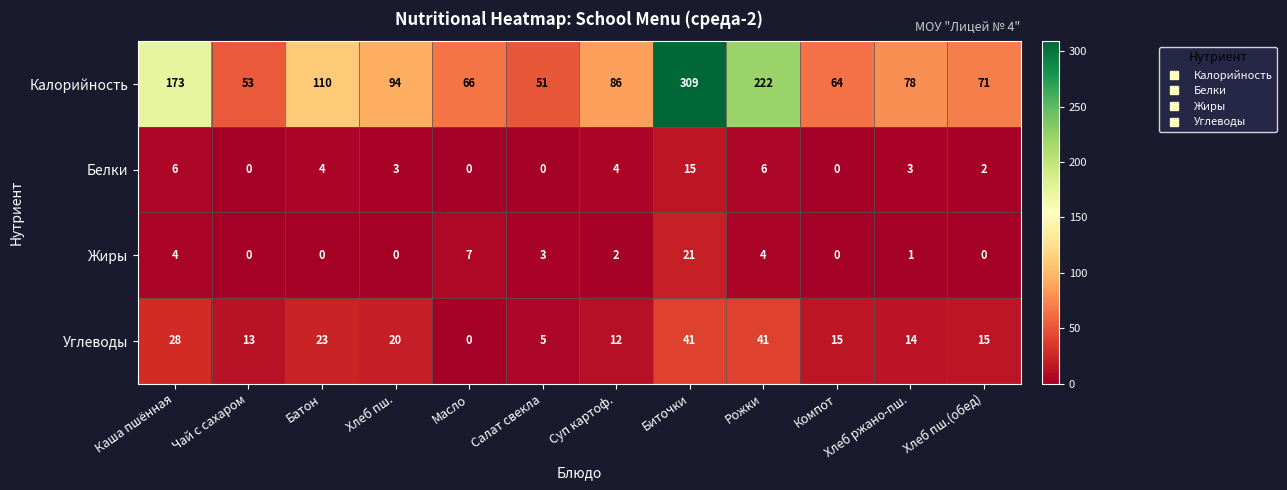

What is the difference between the maximum and minimum values in the Углеводы series?

41